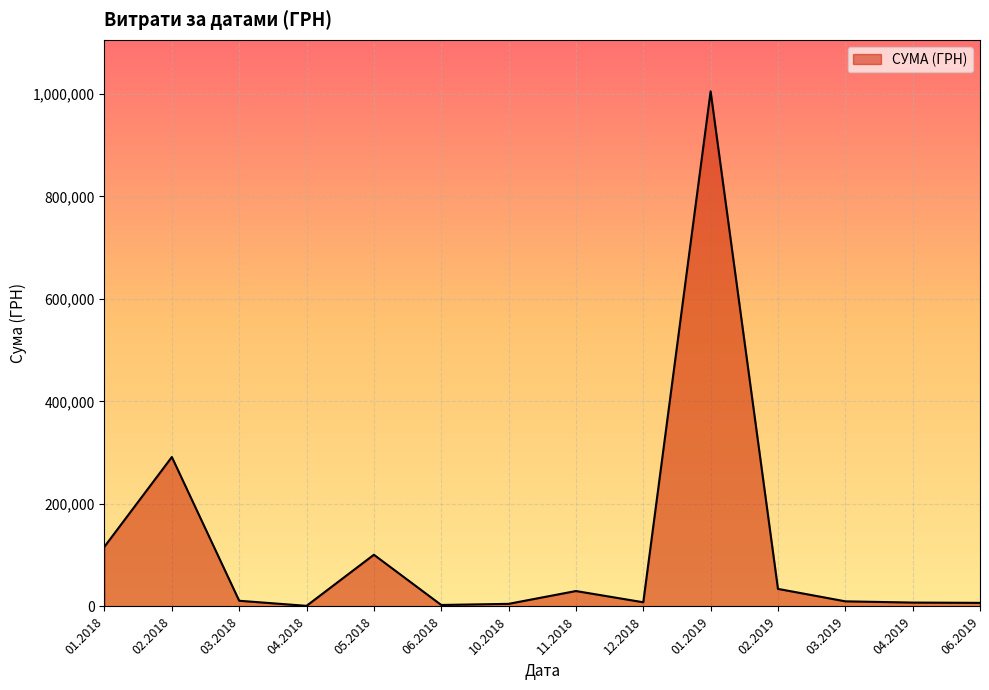

How many lines are shown in the chart?

1